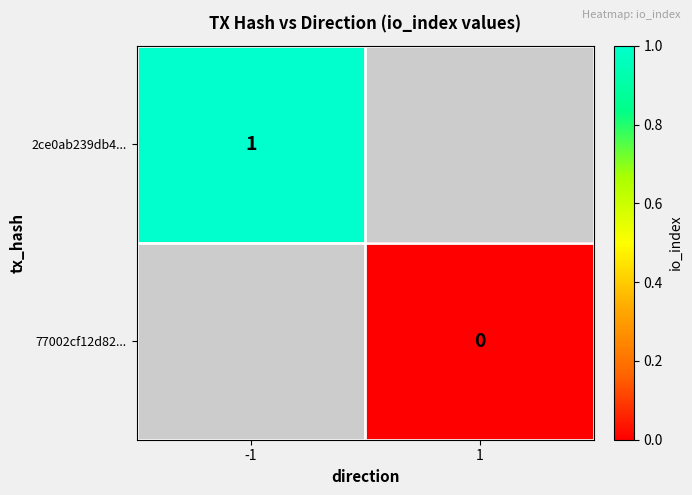

Is it true that 2ce0ab239db4... equals 1 at -1?

True